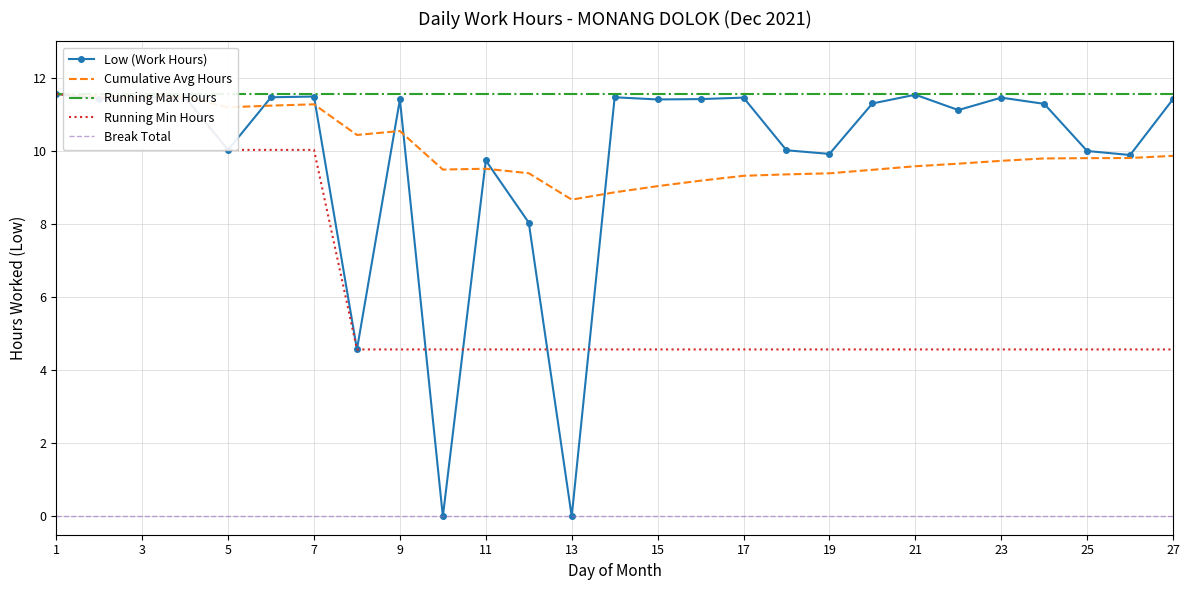

True or false: Low (Work Hours) has a value of 12.9 at 11.

False